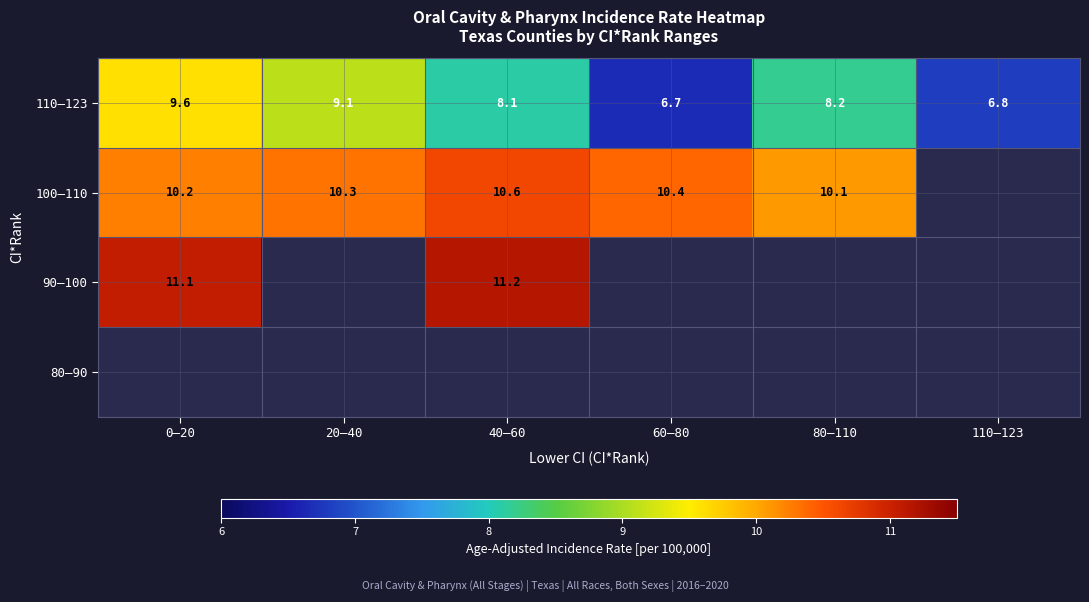

Is the value of 80–90 at 0–20 greater than the value of 100–110 at 110–123?

No